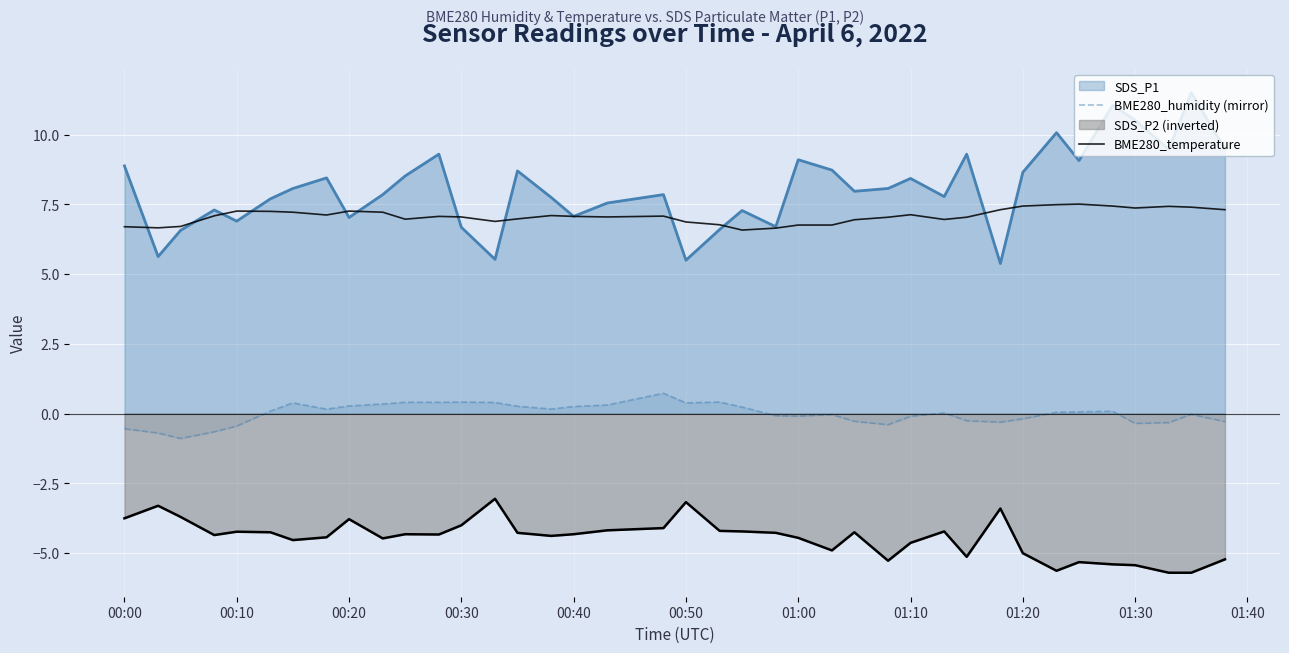

Does the chart display data point markers on the line(s)?

No